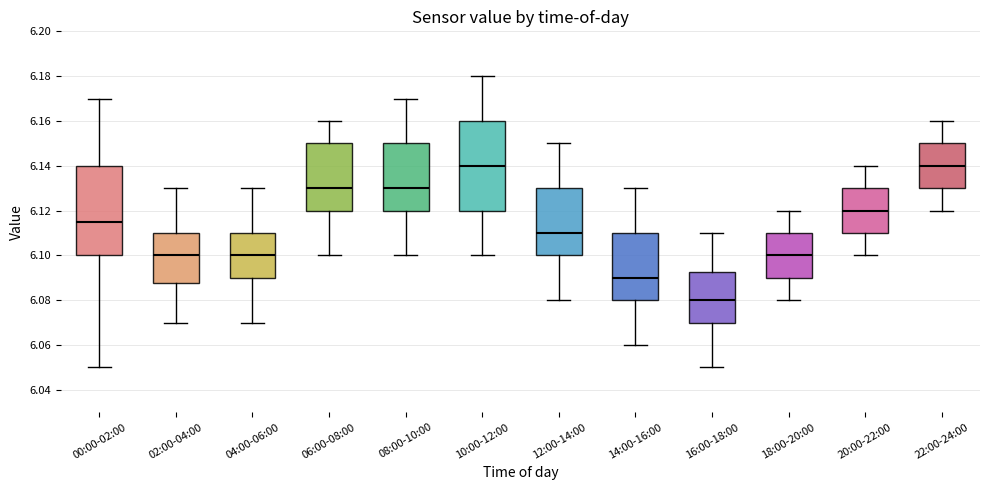

Where does the median line of the box for 20:00-22:00 sit on the y-axis? The values are not printed on the chart, so give them approximately, as read against the axis.

6.120